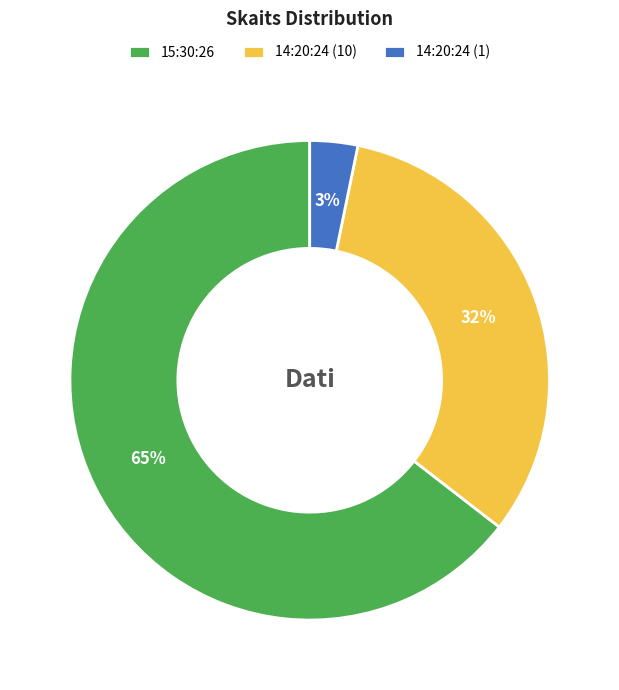

What is the largest slice in the pie chart?

15:30:26